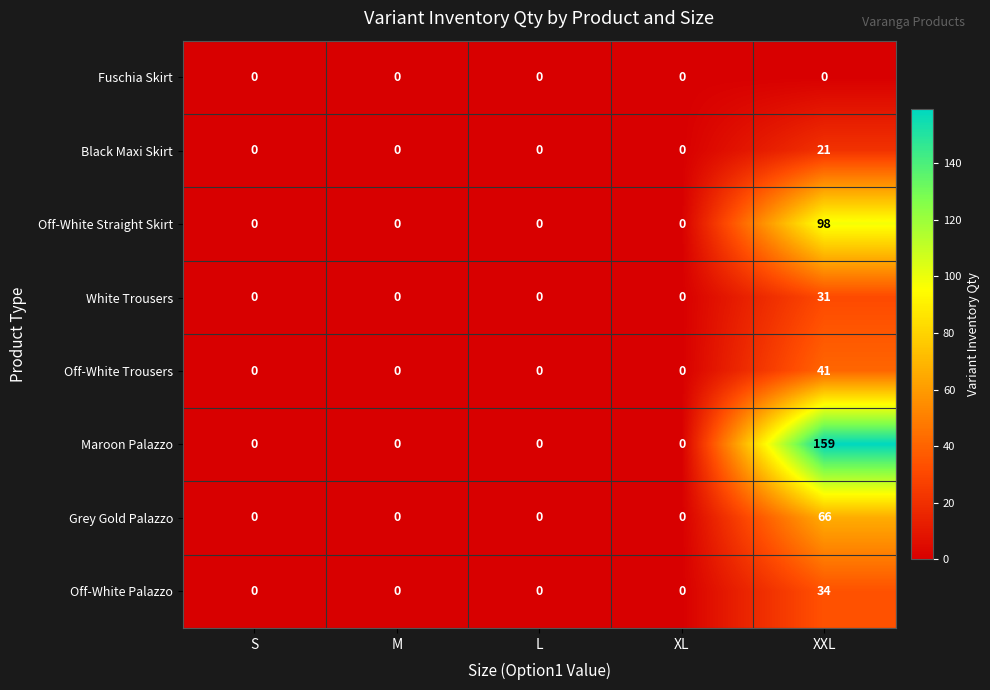

Which category has the highest value in the Maroon Palazzo series?

XXL